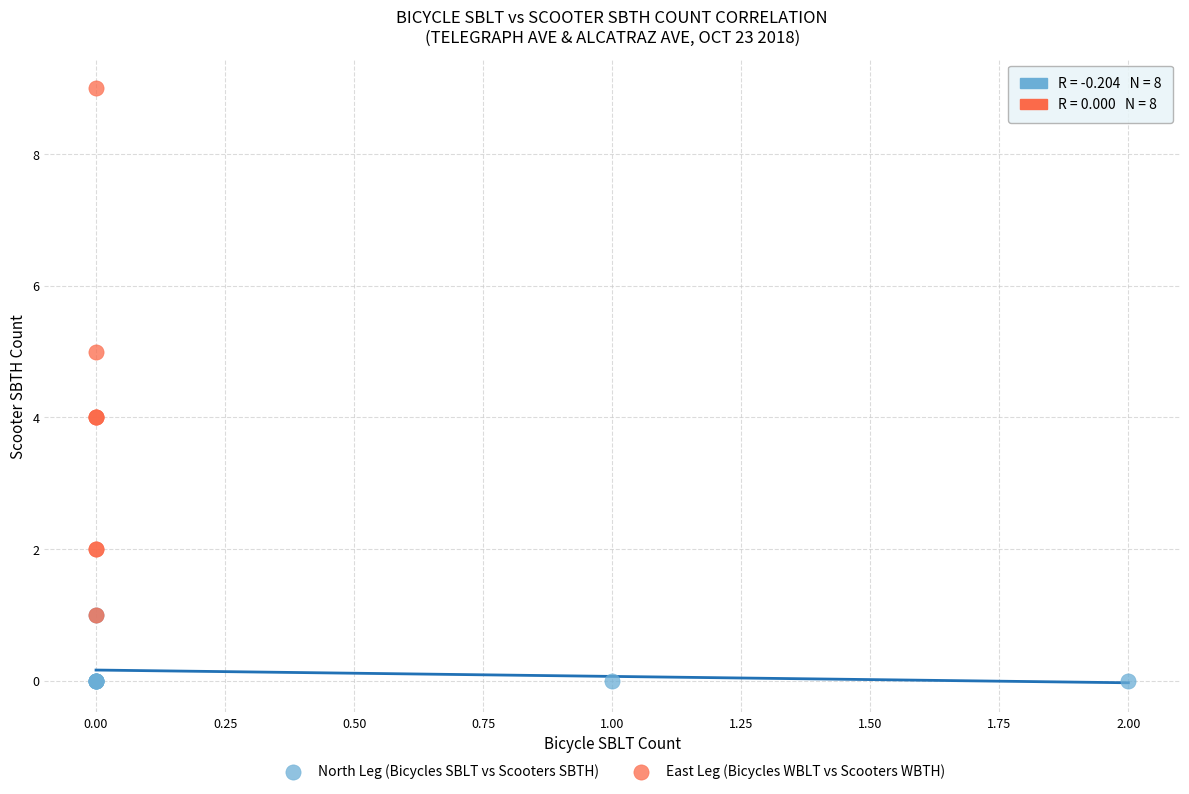

Which series reaches the maximum Y coordinate?

East Leg (Bicycles WBLT vs Scooters WBTH)